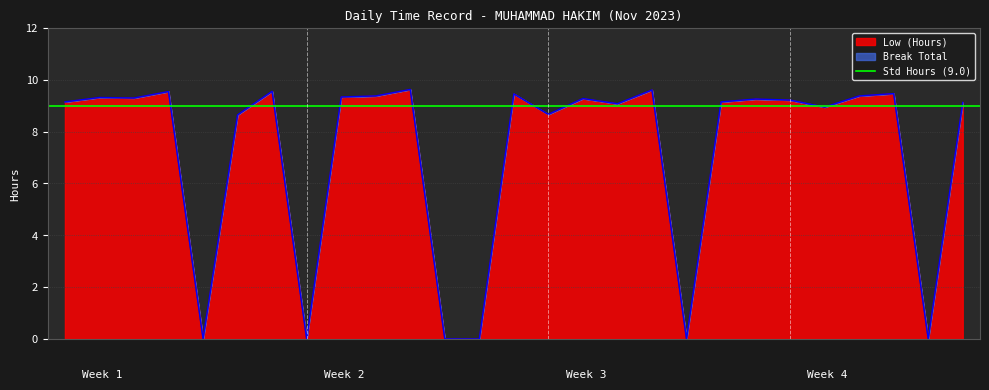

Reading left to right, list all the values displayed in this chart.

9.2	9.3	9.3	9.6	0.0	8.7	9.6	0.0	9.3	9.4	9.6	0.0	0.0	9.5	8.7	9.3	9.1	9.6	0.0	9.2	9.3	9.2	8.9	9.4	9.5	0.0	9.1